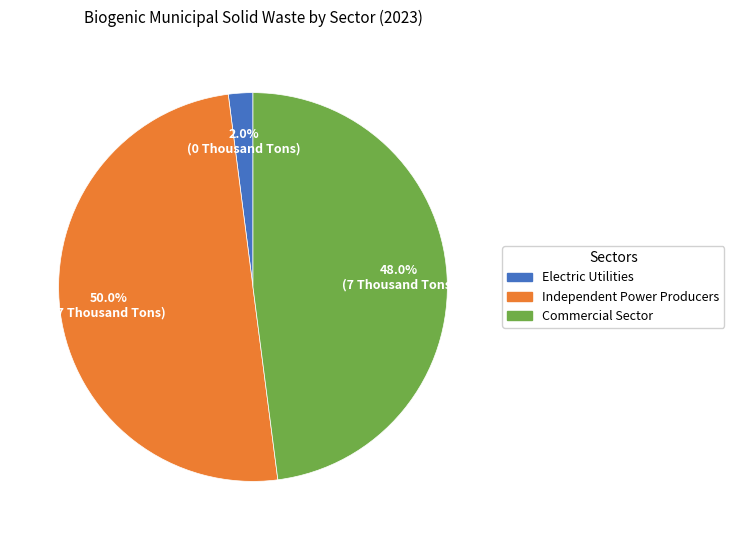

Count the number of slices in the pie.

3